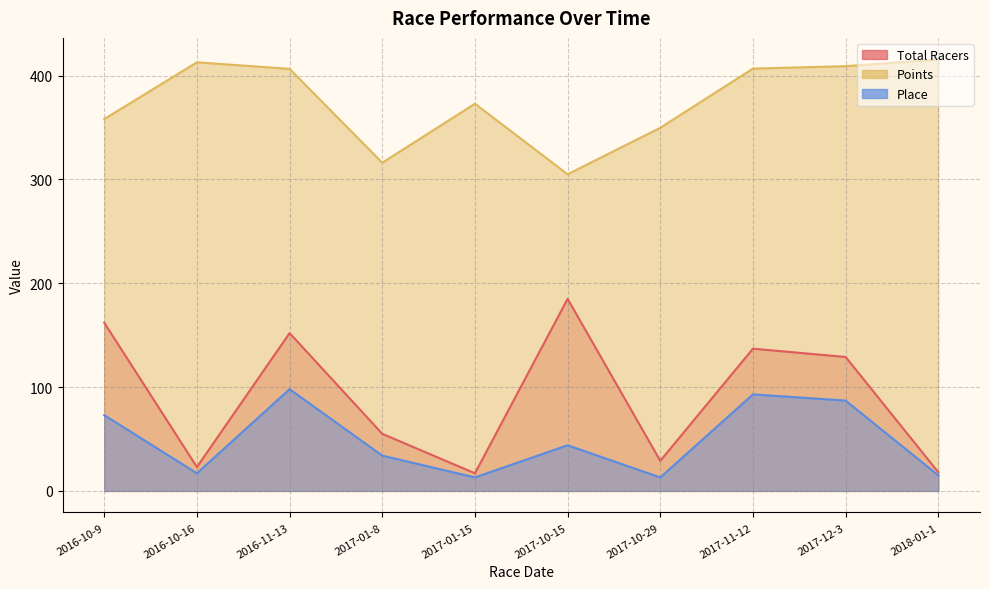

What is the sum of all Points values?

3752.3